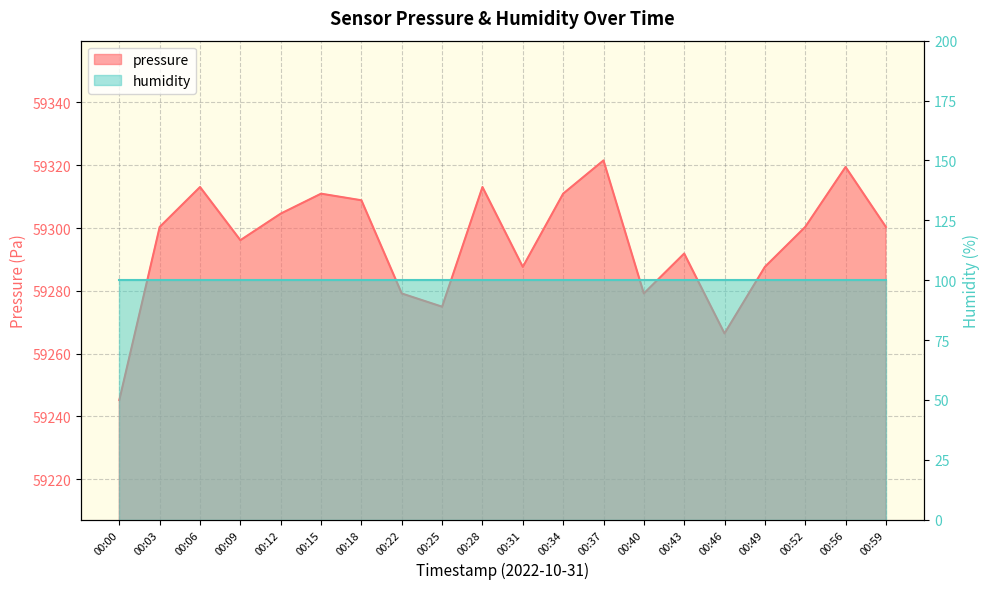

What is the sum of the values at 00:15 and 00:12?

118615.5